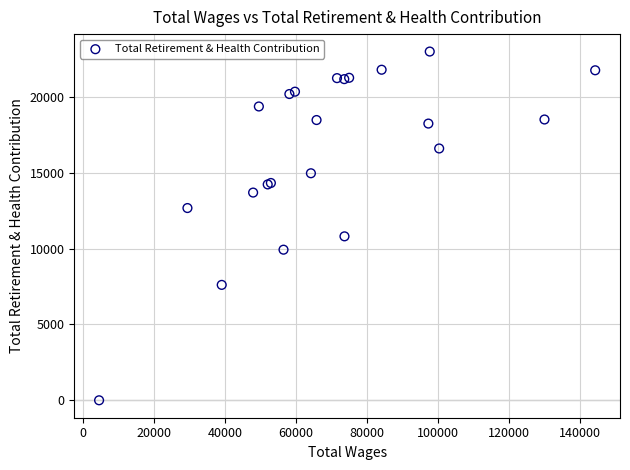

What Y value in the scatter plot is closest to 11488?

10801